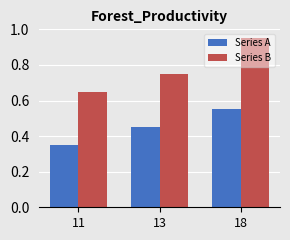

Are the bars horizontal?

No